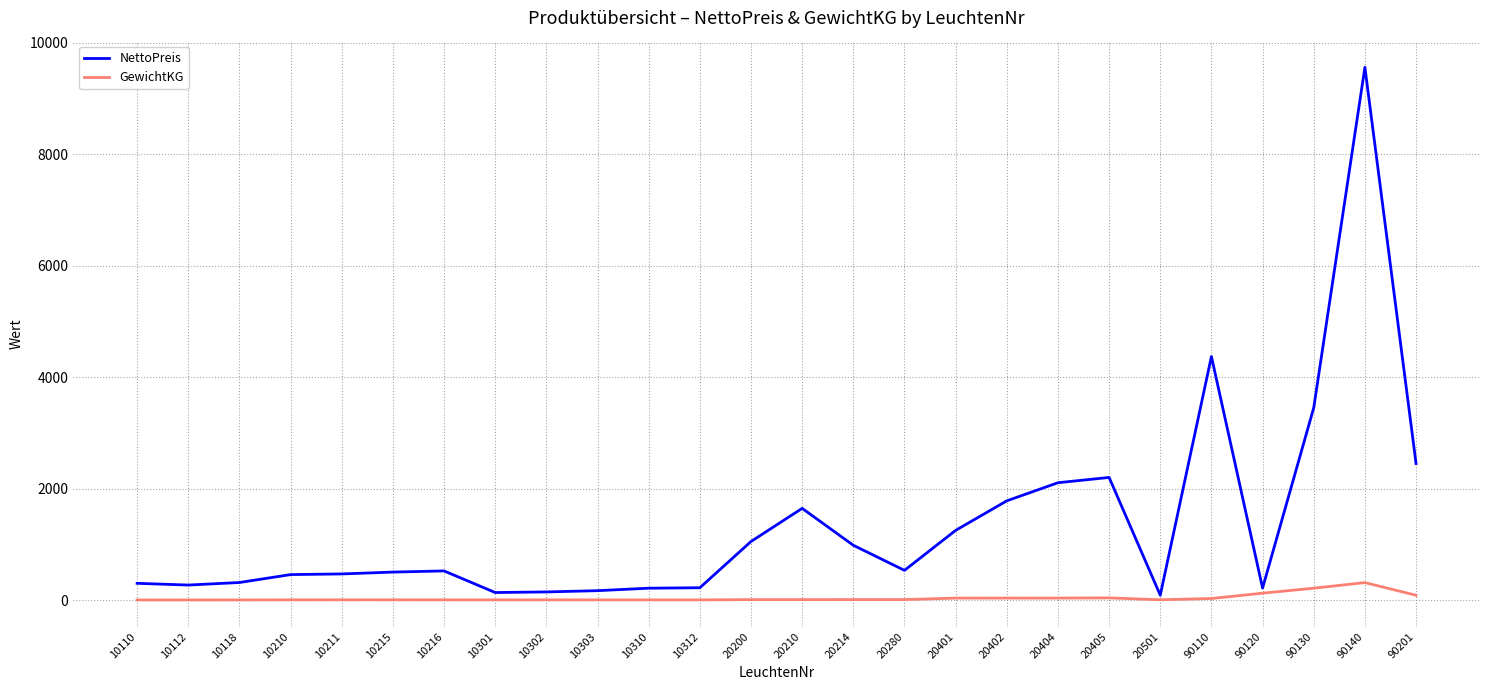

At 10215, list the series in order from largest to smallest.

NettoPreis, GewichtKG